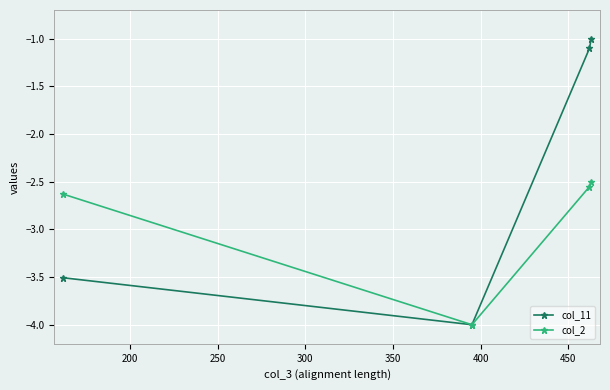

What is the value of the col_11 point at the 3rd from the left?

-1.1